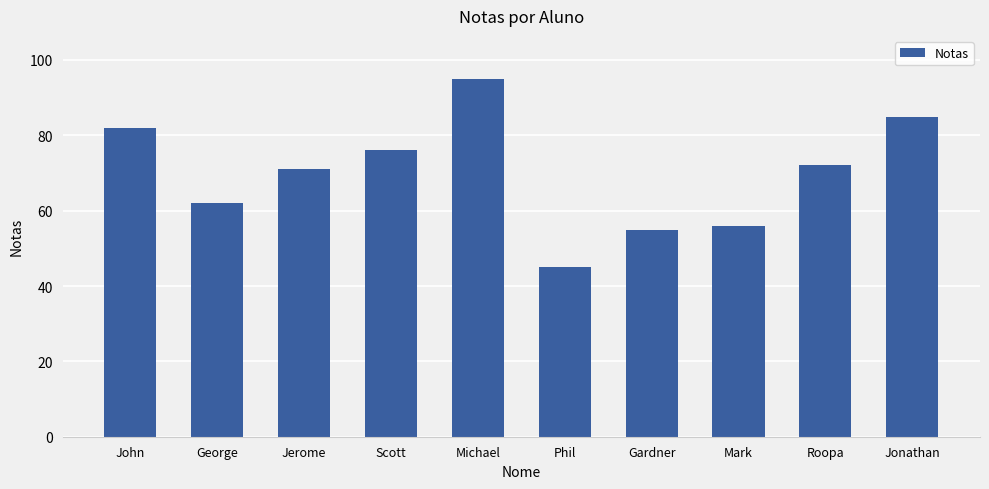

Which category has the highest value across all series?

Michael